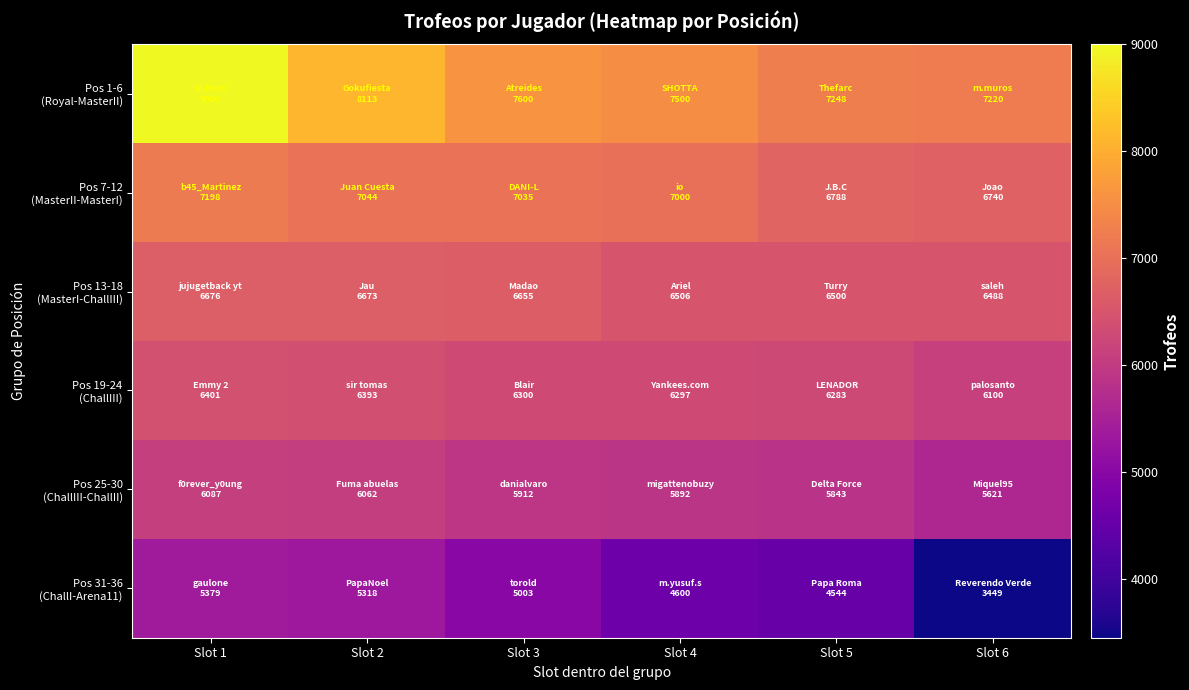

Which series has the largest range (max minus min)?

Pos 31-36 (ChallI-Arena11)